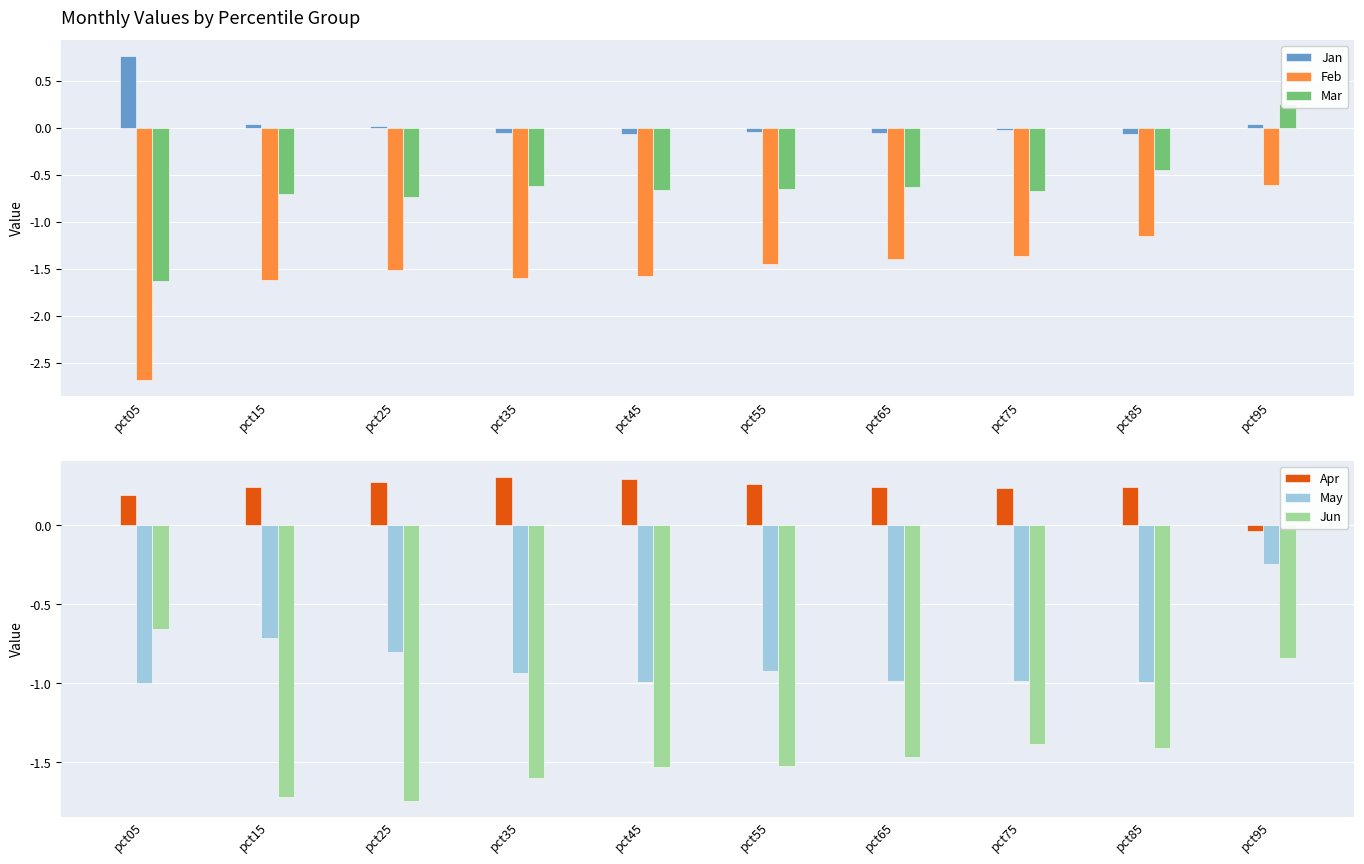

The value of Jun at pct85 is -1.4. True or false?

True